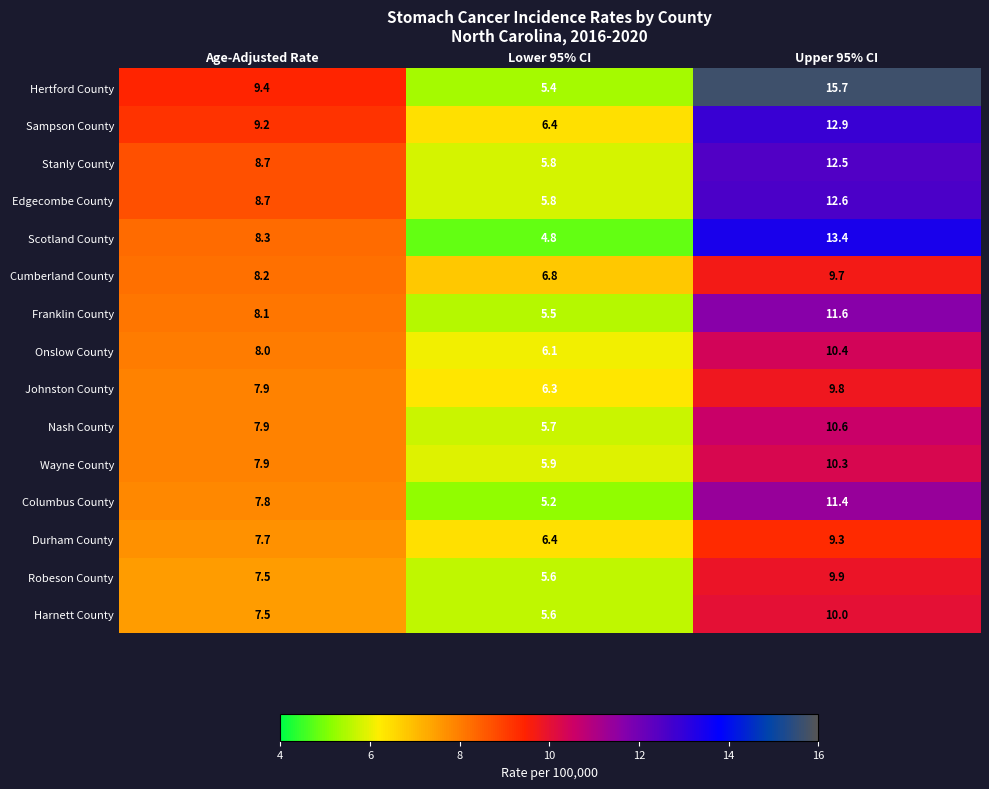

Rank the series by their maximum value, from highest to lowest.

Hertford County, Scotland County, Sampson County, Edgecombe County, Stanly County, Franklin County, Columbus County, Nash County, Onslow County, Wayne County, Harnett County, Robeson County, Johnston County, Cumberland County, Durham County